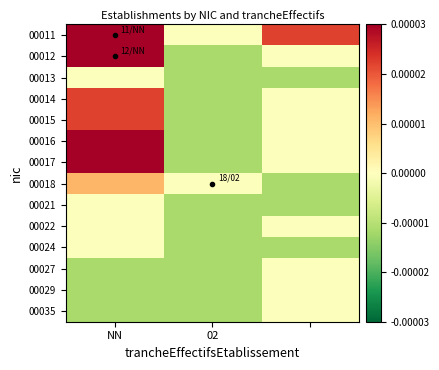

Which category has the lowest value across all series?

02